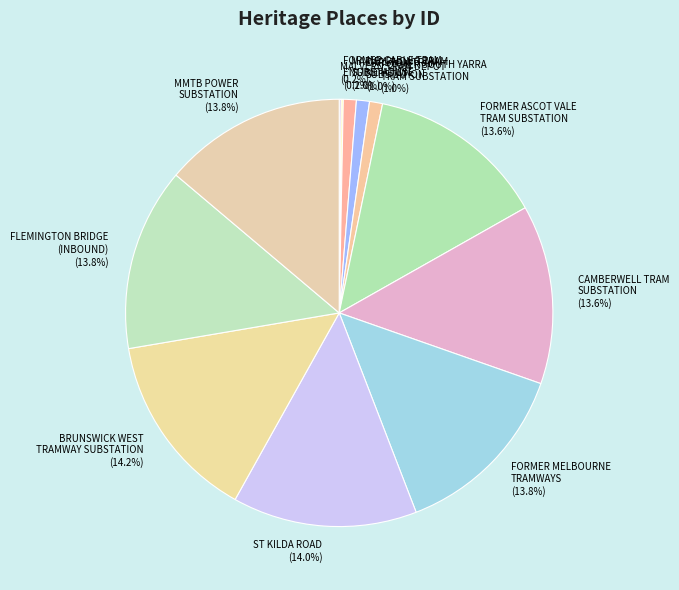

To the nearest percent, what is the difference between the largest and smallest slice percentages?

14%